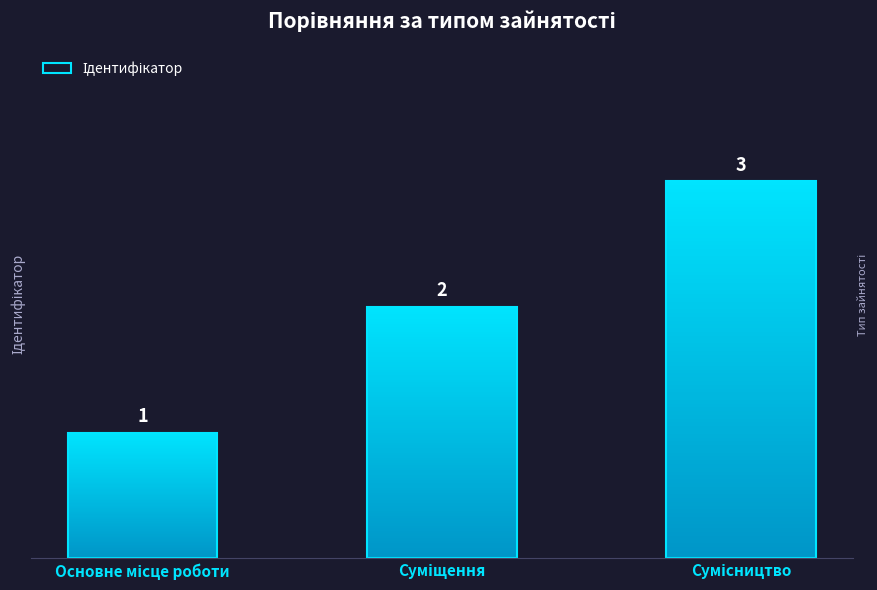

Which label corresponds to the smallest value in the chart?

Основне місце роботи